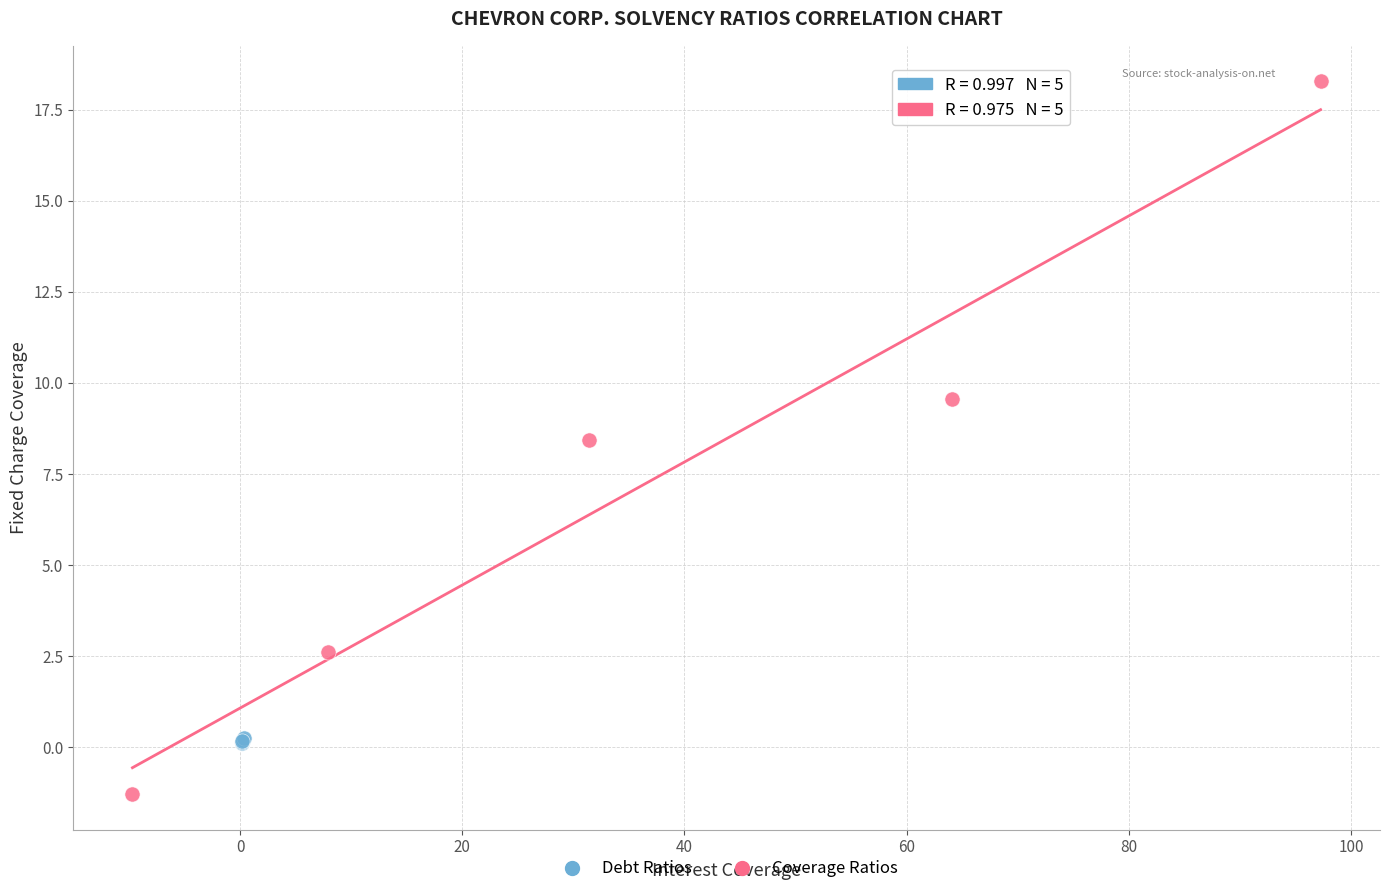

Which series contains the highest Y value?

Coverage Ratios